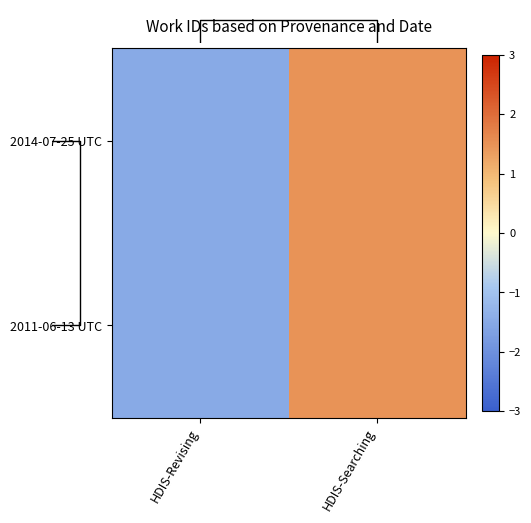

Reading right to left, what are all the values shown in this chart?

2014-07-25 UTC: HDIS-Searching=1.5	HDIS-Revising=-1.5
2011-06-13 UTC: HDIS-Searching=1.5	HDIS-Revising=-1.5